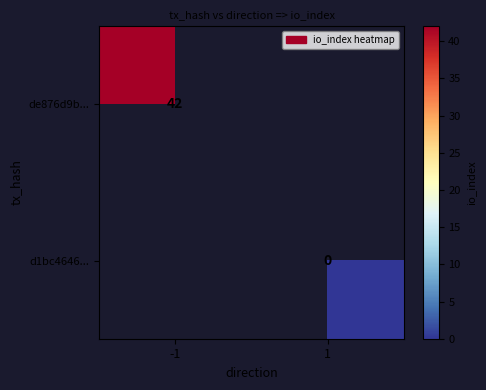

Is it true that de876d9b... equals 42 at -1?

True